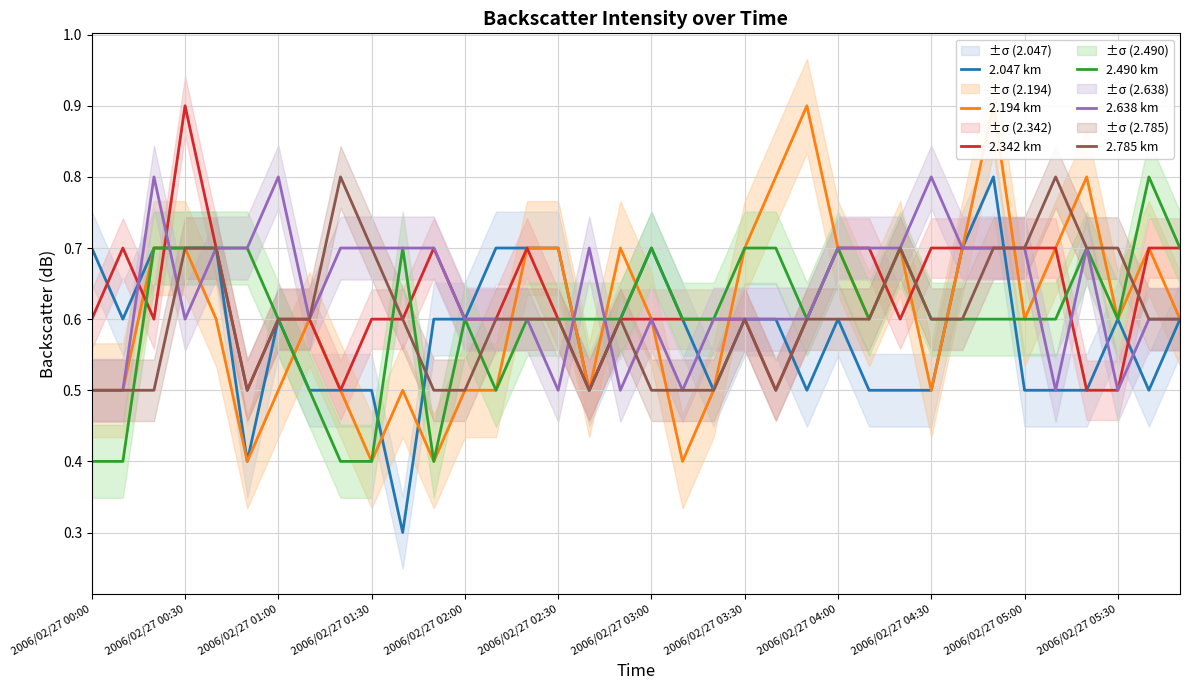

The value of 2.785 km at 2006/02/27 03:30 is 1.0. True or false?

False